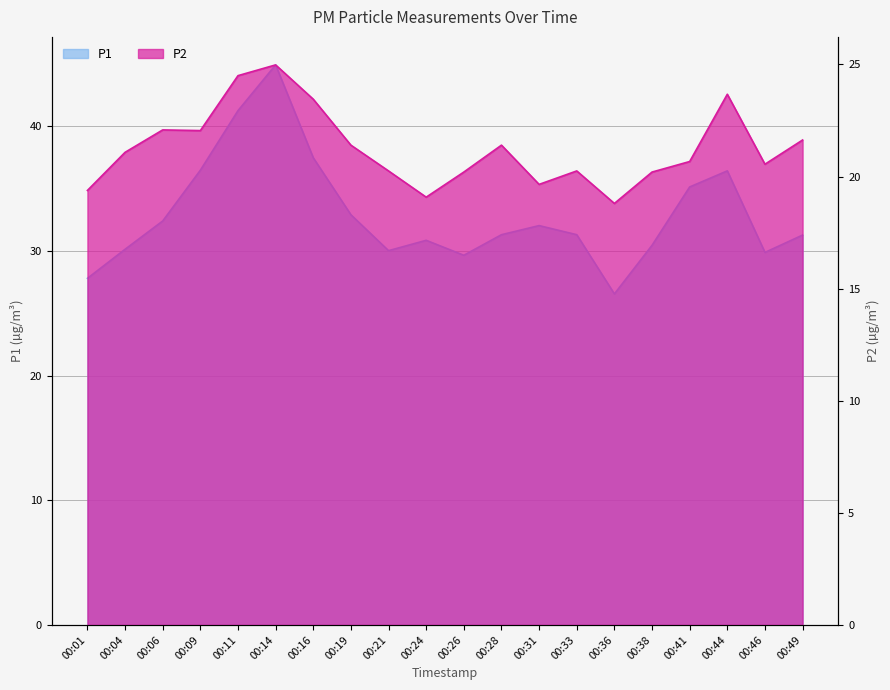

What is the average value of the P2 series?

21.3